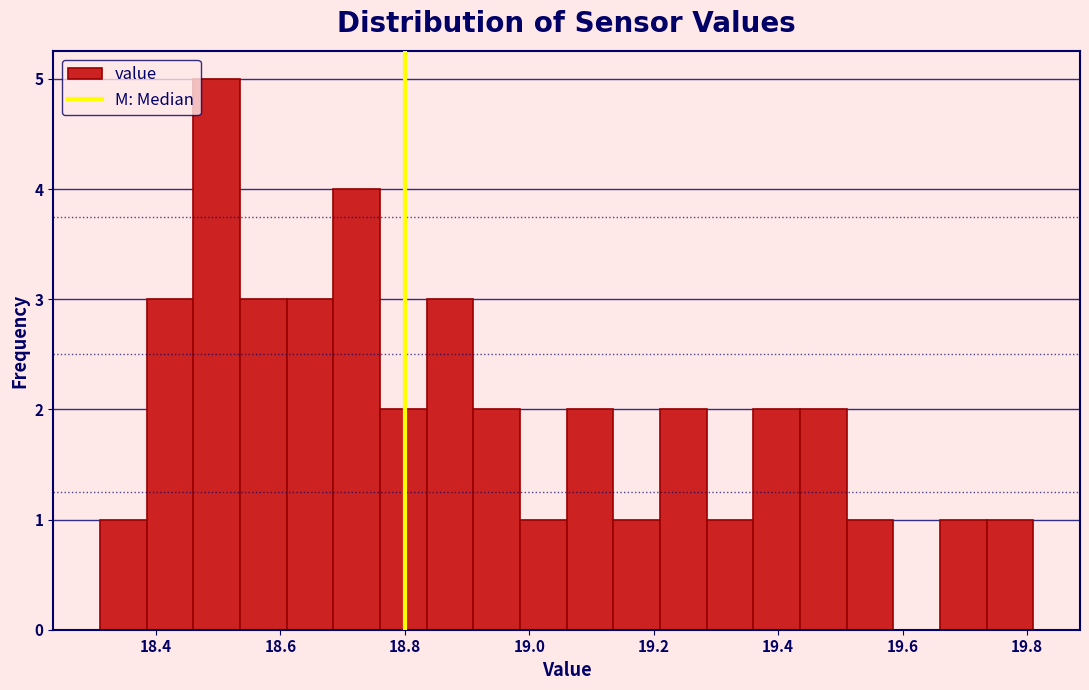

Around what value on the x-axis is the tallest bar? Give the approximate position of its centre, as read against the axis.

18.50